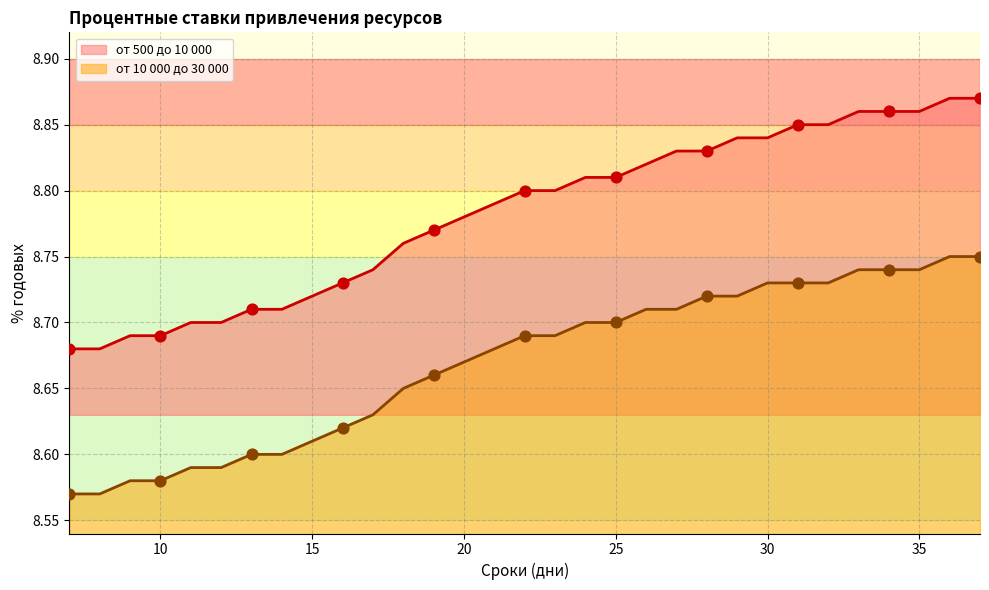

What is the total value across all series at 29?

17.6